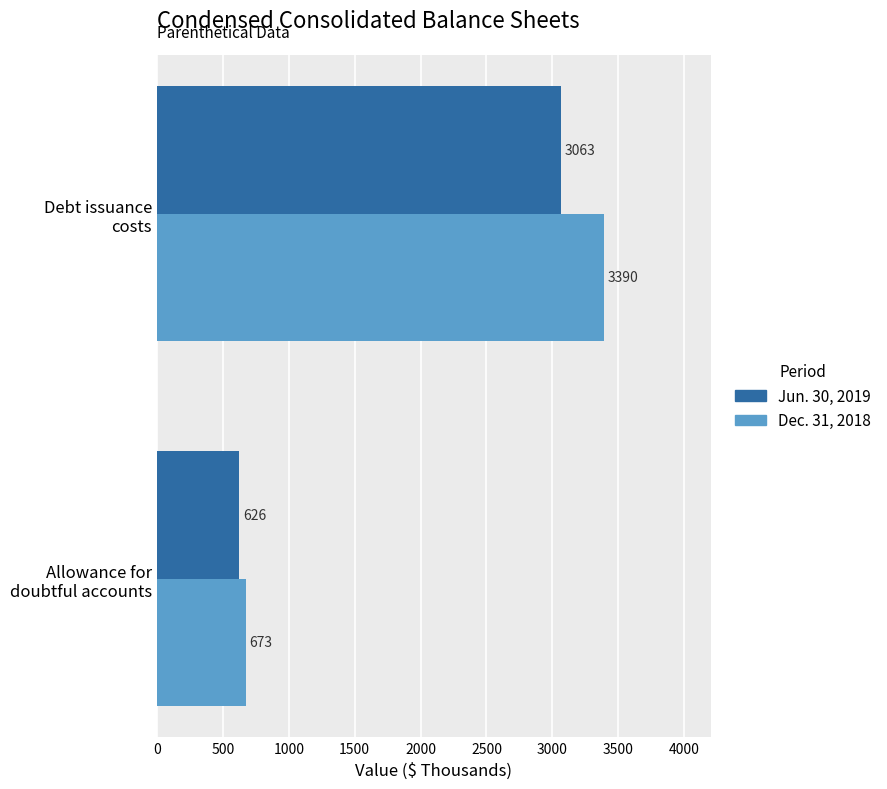

What is the sum of all Jun. 30, 2019 values?

3689